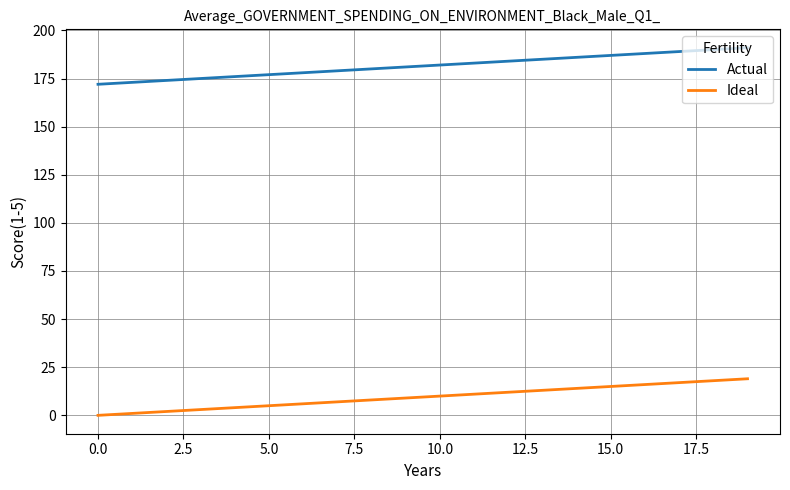

True or false: Actual and Ideal cross at least once.

False